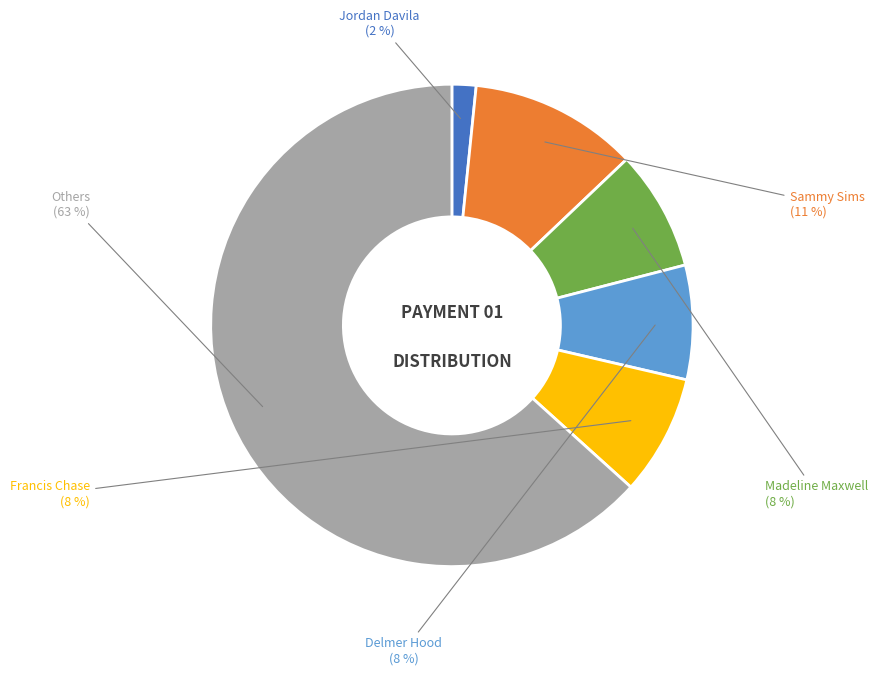

To the nearest percent, what is the average slice percentage?

17%